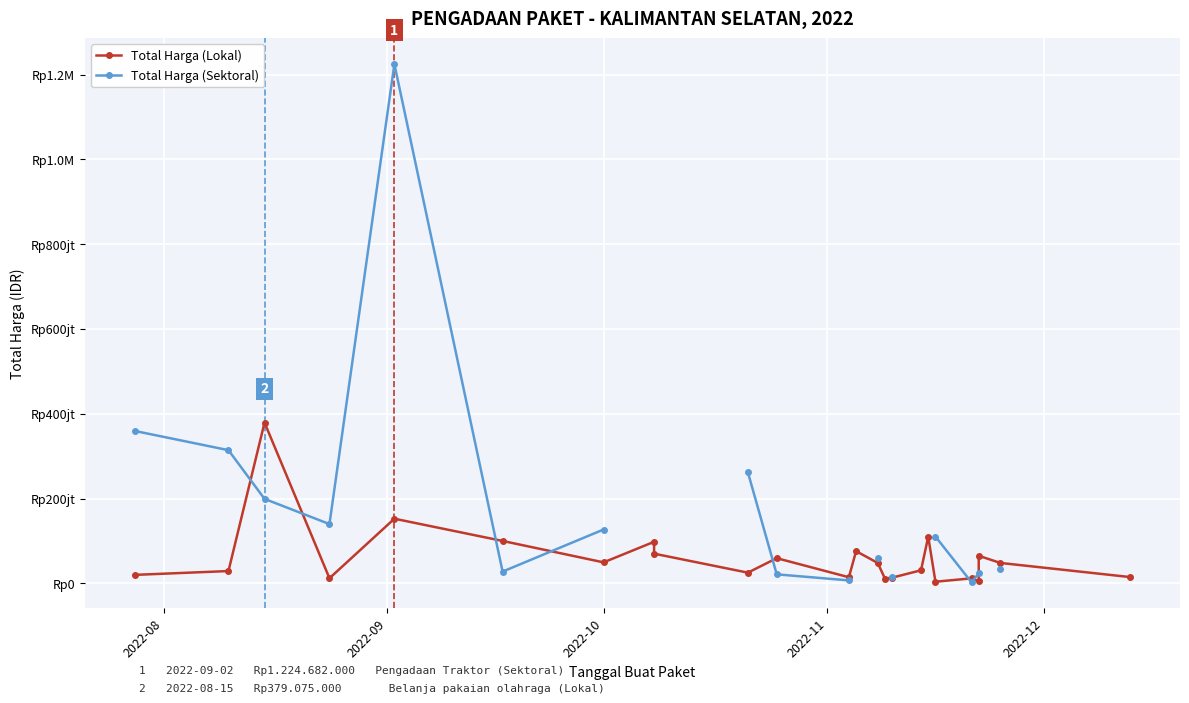

Which series has the widest spread of values?

Total Harga (Sektoral)